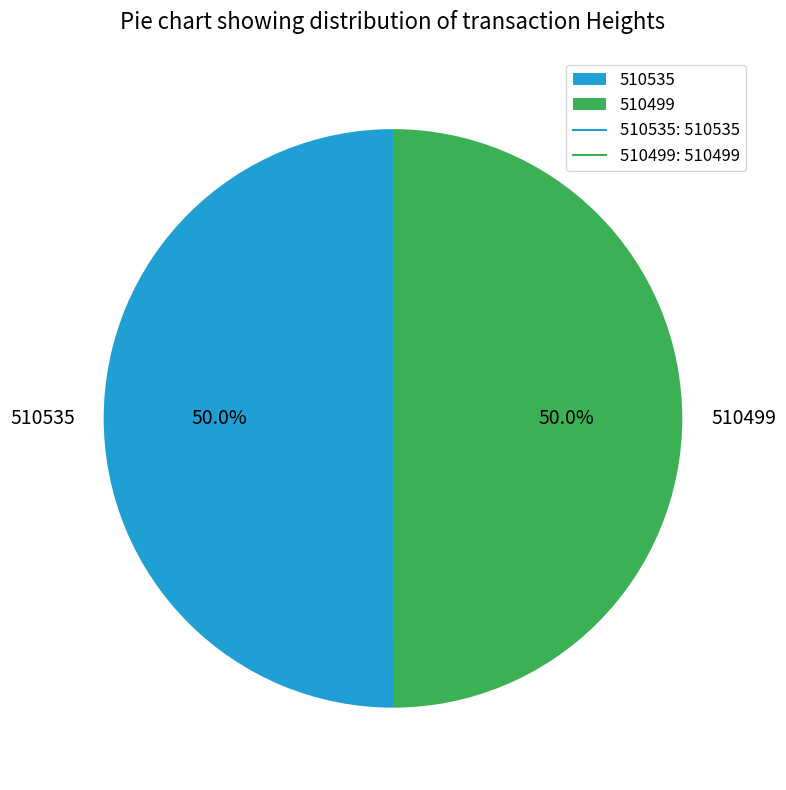

How many slices are in this pie chart?

2